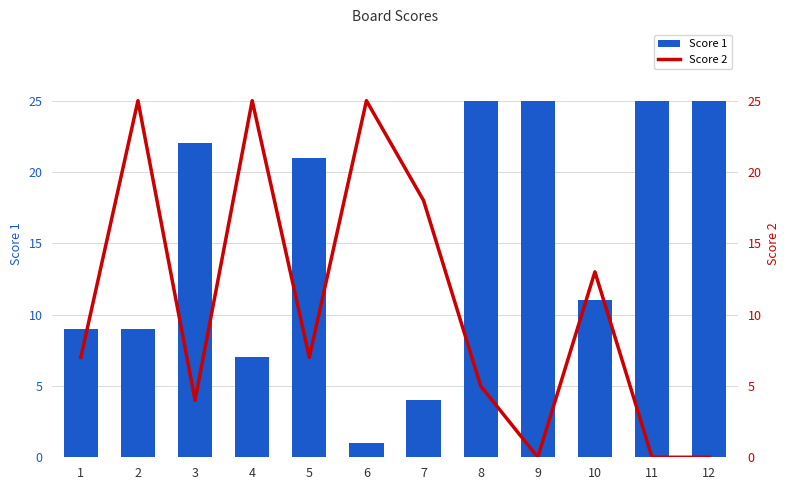

What are all the series names shown in the legend?

Score 1, Score 2